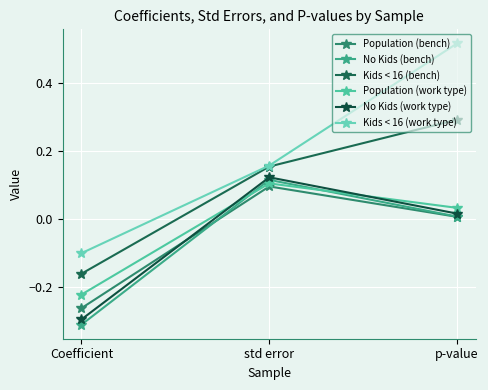

What position from the left is Coefficient?

1